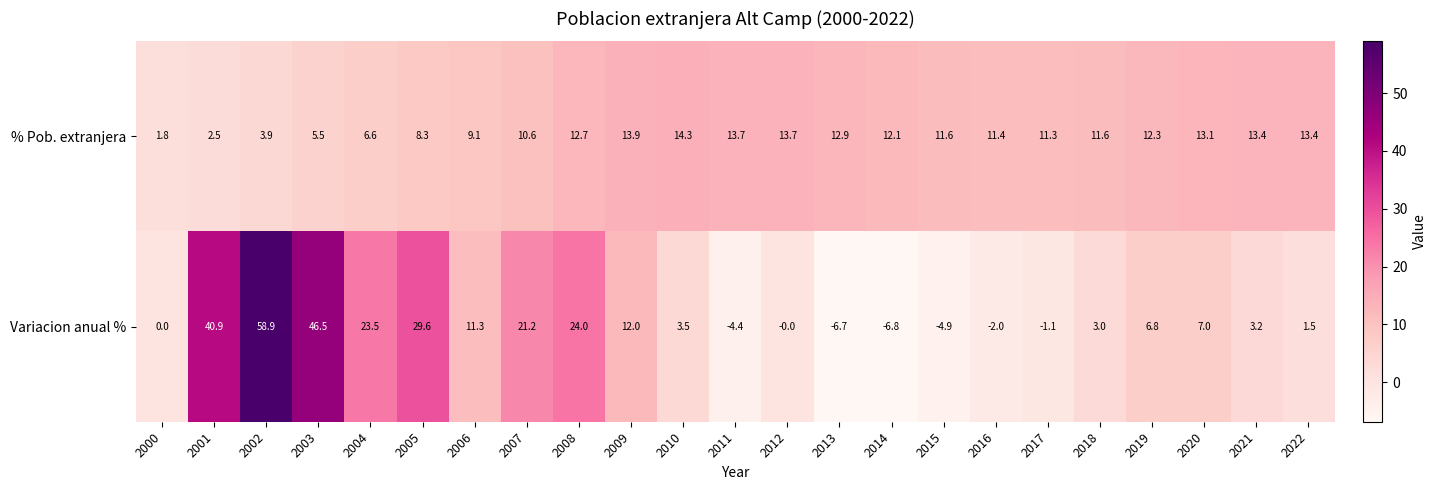

At which category does the chart reach its minimum across all series?

2014